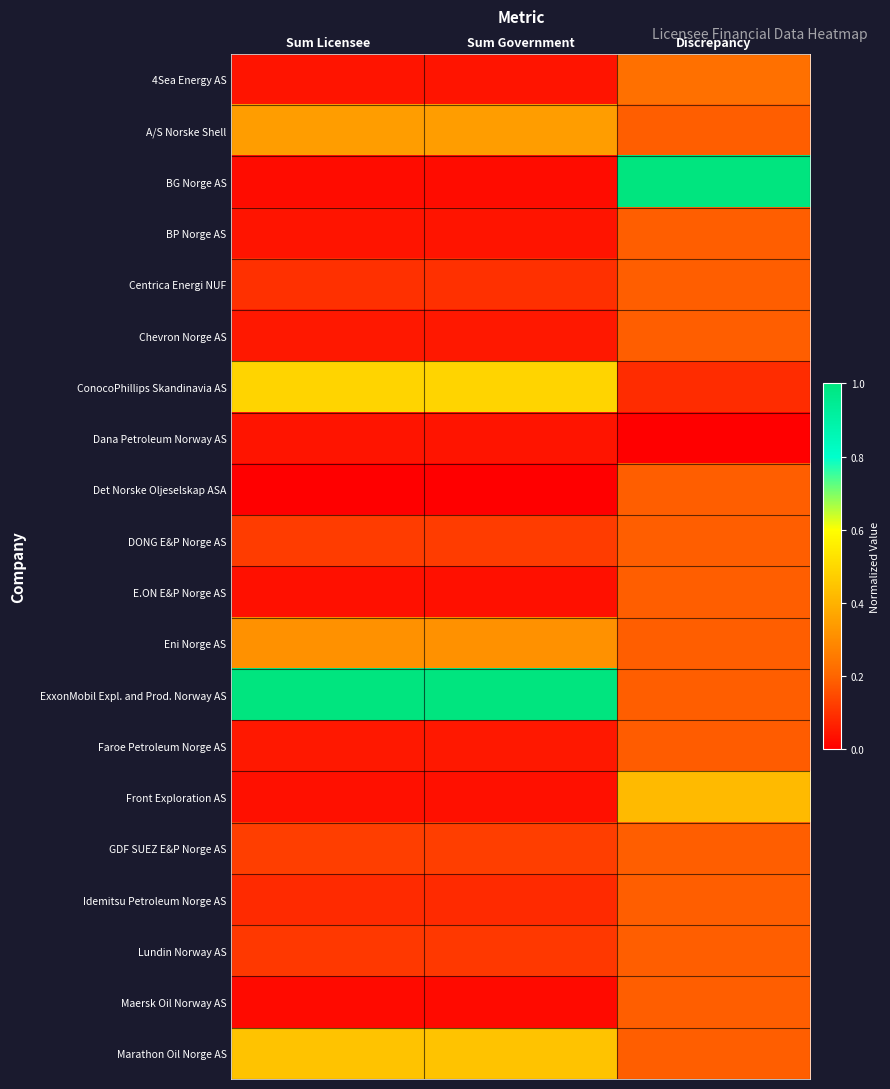

Rank the series at Sum Licensee from highest to lowest value.

ExxonMobil Expl. and Prod. Norway AS, ConocoPhillips Skandinavia AS, Marathon Oil Norge AS, A/S Norske Shell, Eni Norge AS, GDF SUEZ E&P Norge AS, DONG E&P Norge AS, Lundin Norway AS, Centrica Energi NUF, Idemitsu Petroleum Norge AS, Chevron Norge AS, Faroe Petroleum Norge AS, 4Sea Energy AS, Dana Petroleum Norway AS, BP Norge AS, E.ON E&P Norge AS, Front Exploration AS, BG Norge AS, Maersk Oil Norway AS, Det Norske Oljeselskap ASA